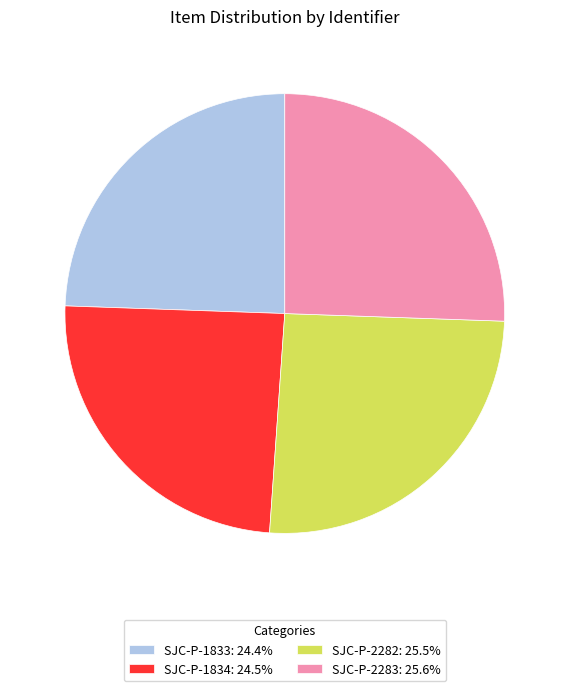

How many slices are in this pie chart?

4